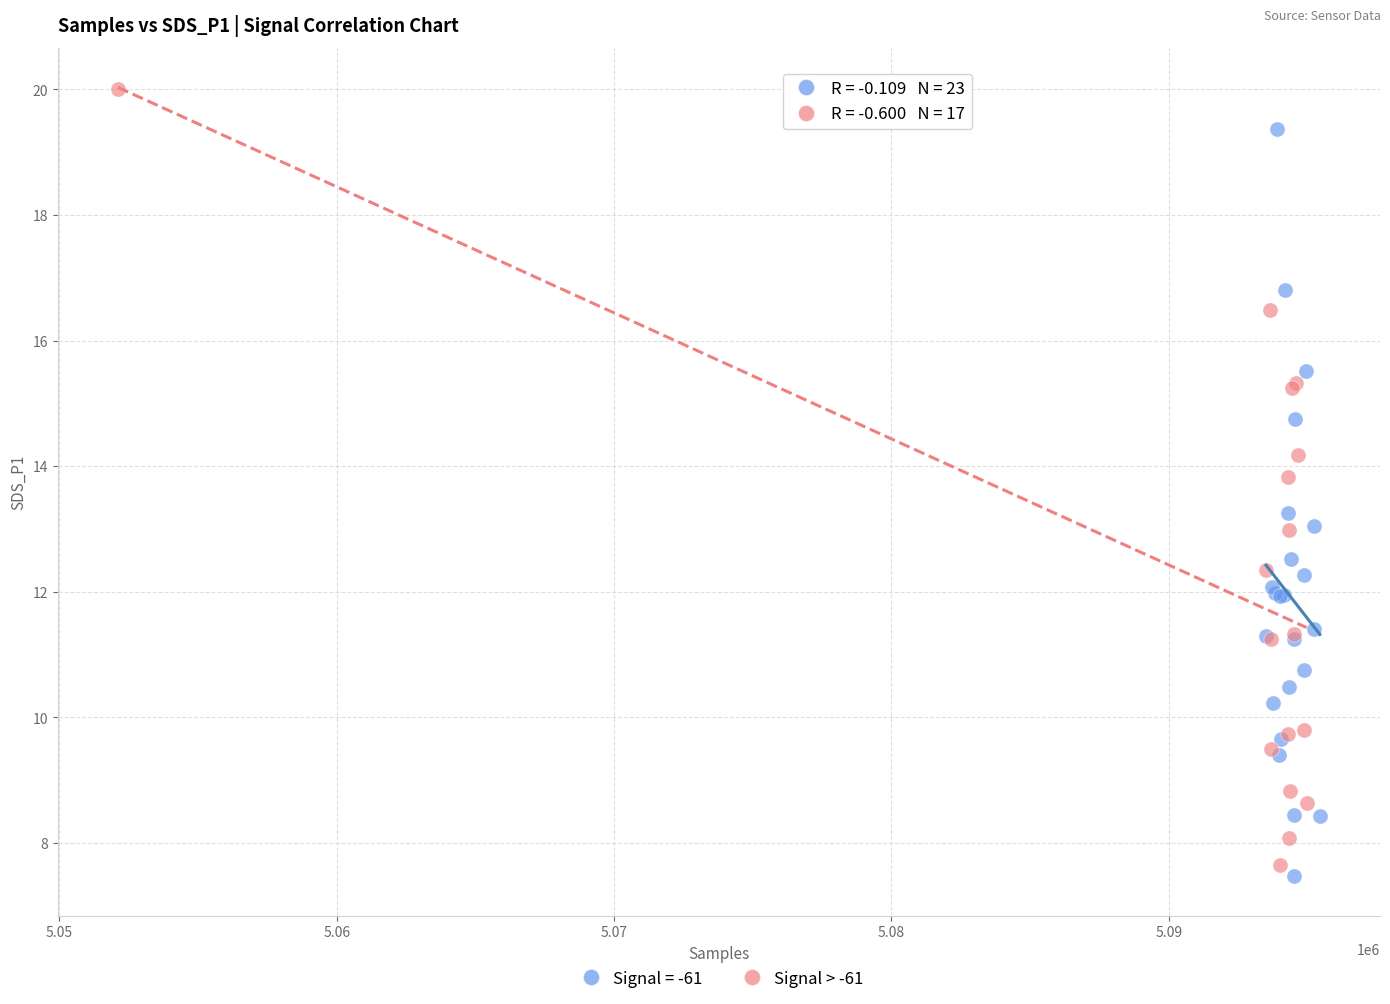

Which series contains the highest Y value?

Signal > -61